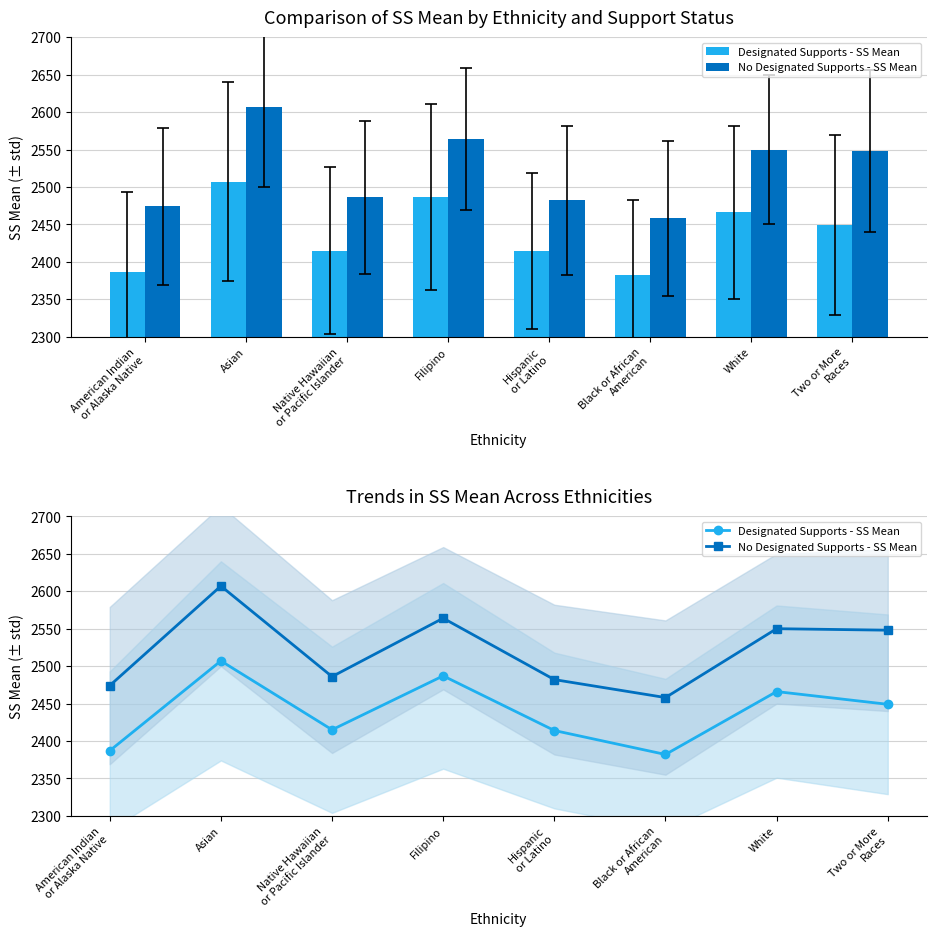

What is the average value of the No Designated Supports - SS Mean series?

2521